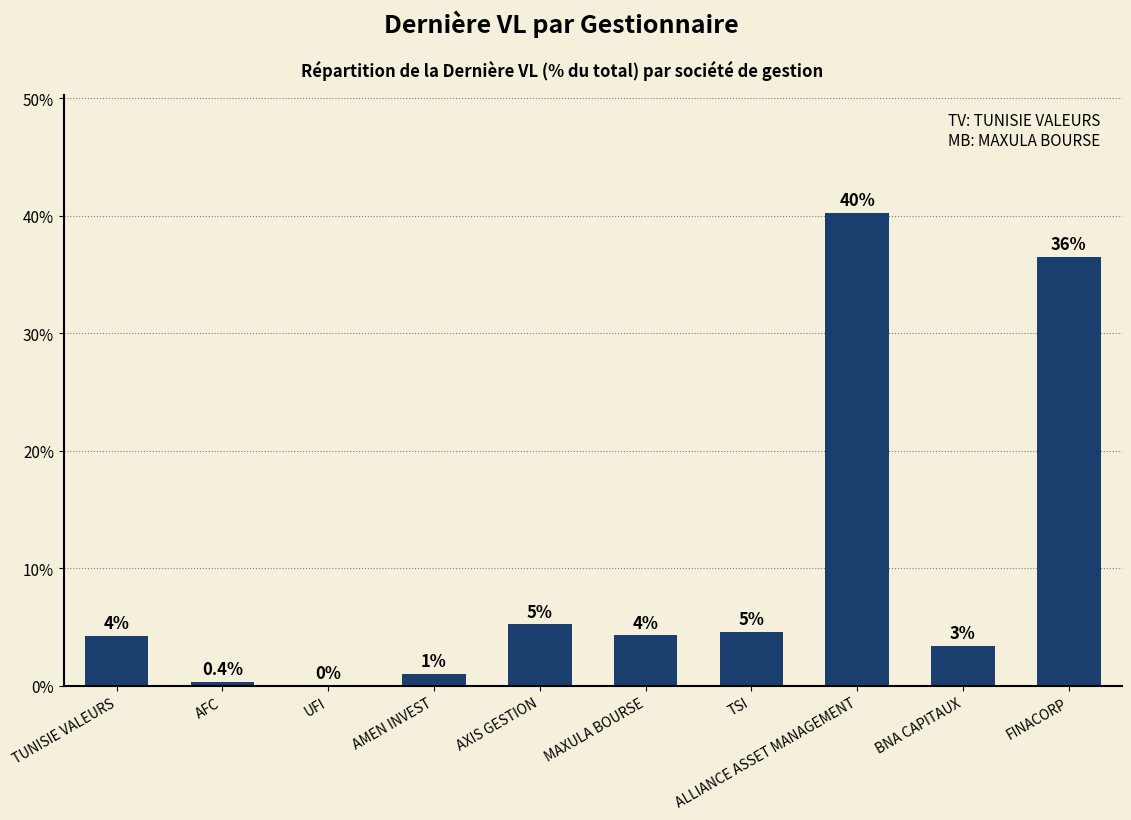

What is the sum of the values at UFI and TUNISIE VALEURS?

4.3